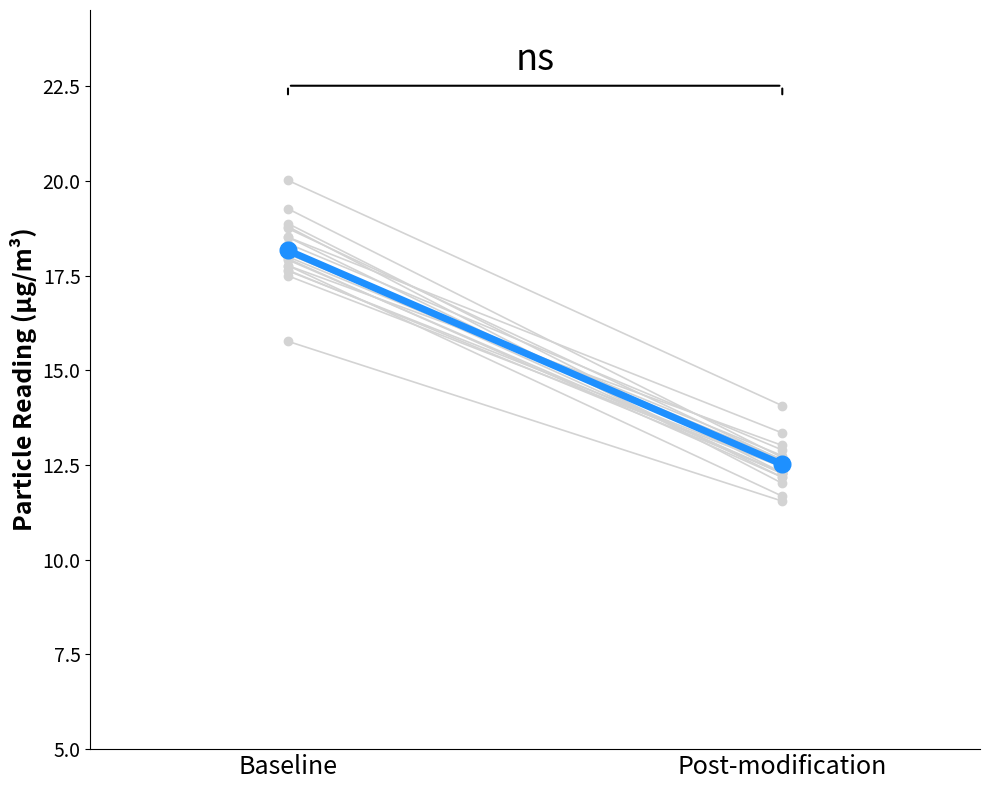

The value of SDS_P2 at 00:04 is 3.9. True or false?

False